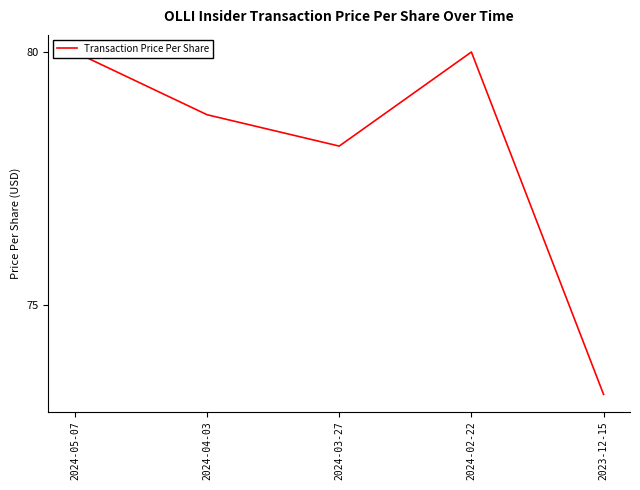

What is the approximate value at 2024-02-22?

80.0